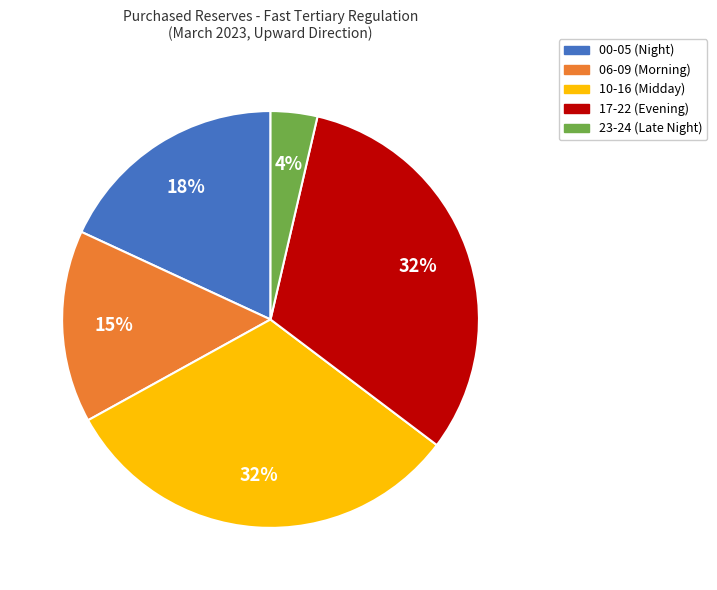

To the nearest percent, what is the average slice percentage?

20%